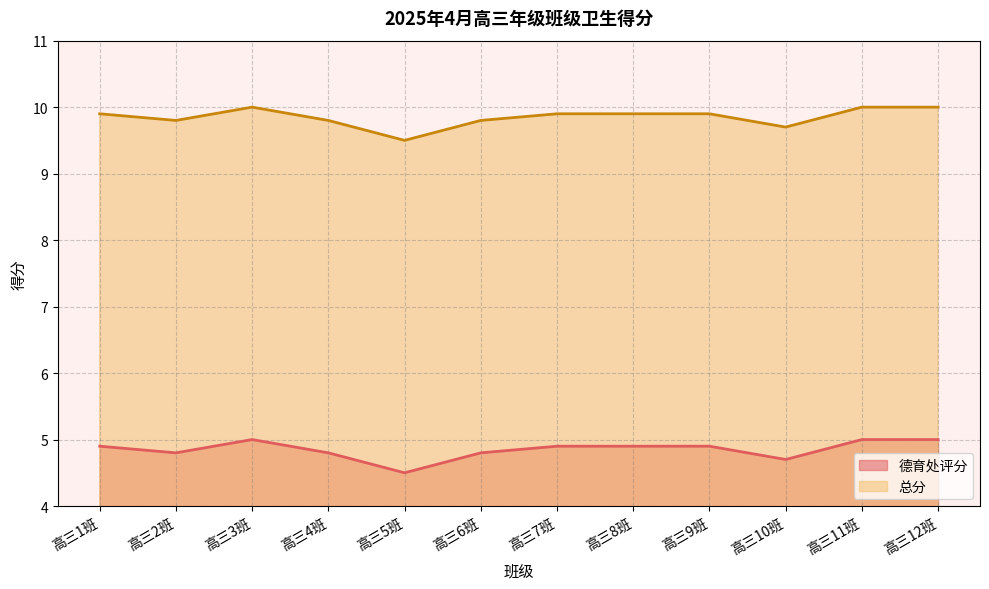

What is the label of the 3rd point from the right?

高三10班